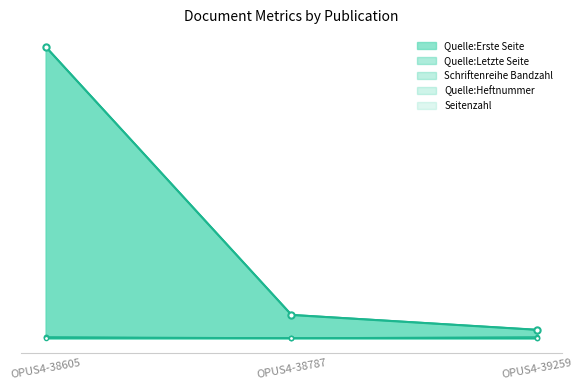

Rank the categories by Quelle:Letzte Seite value from lowest to highest.

OPUS4-39259, OPUS4-38787, OPUS4-38605